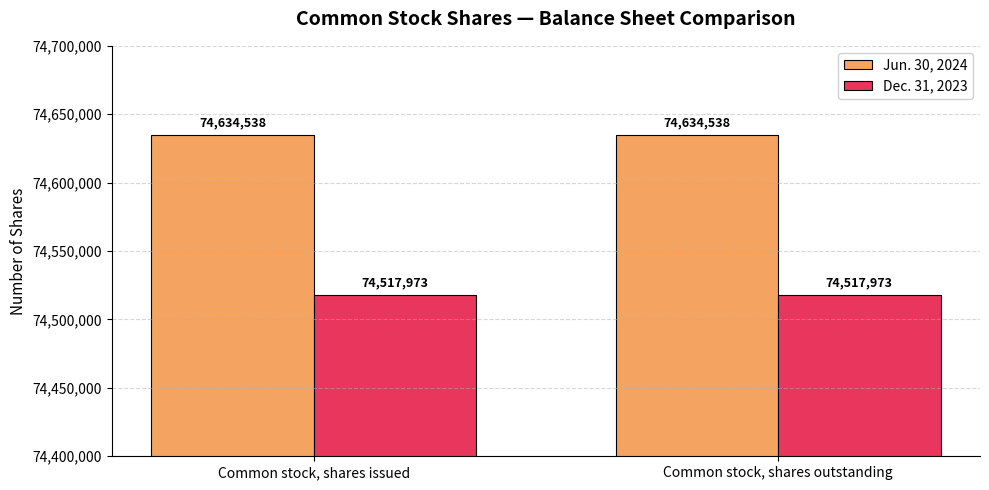

What is the average value of the Jun. 30, 2024 series?

74634538